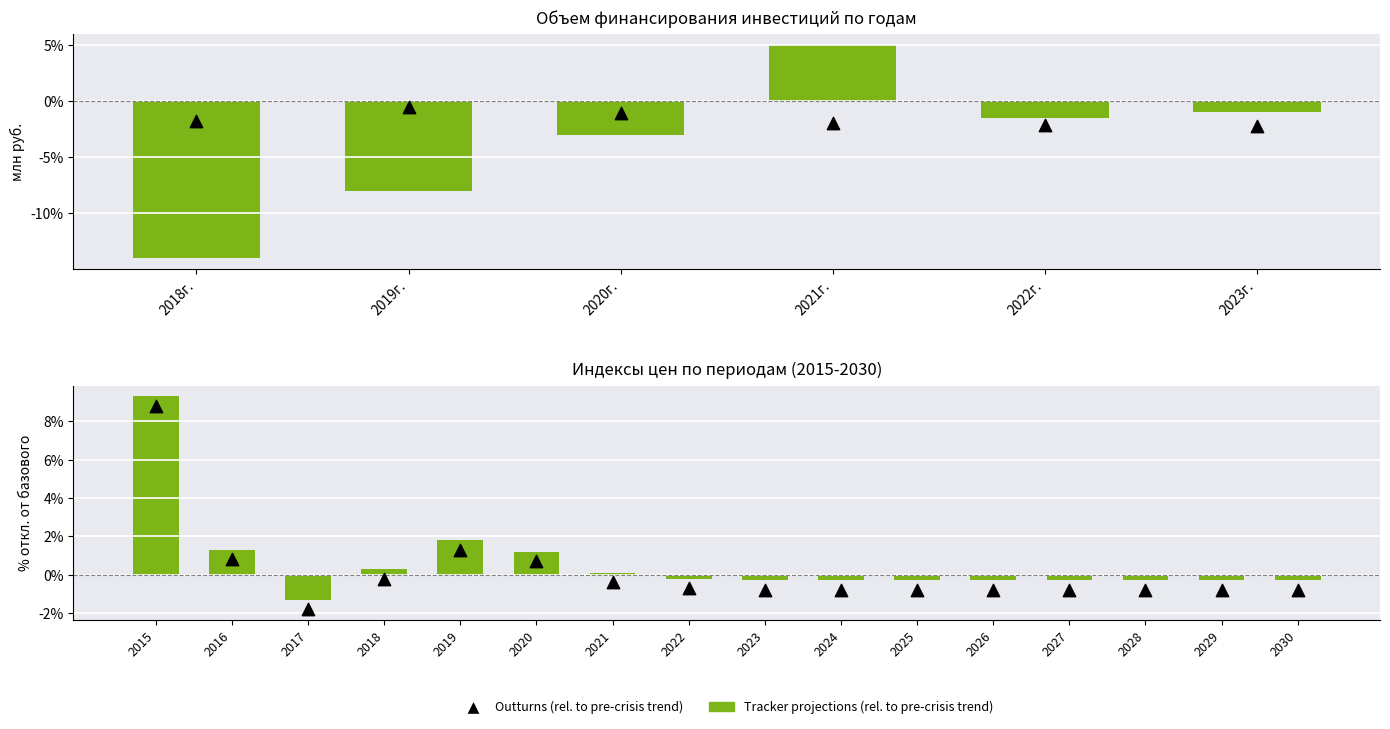

Which series contains the highest Y value?

Tracker projections (rel. to pre-crisis trend)